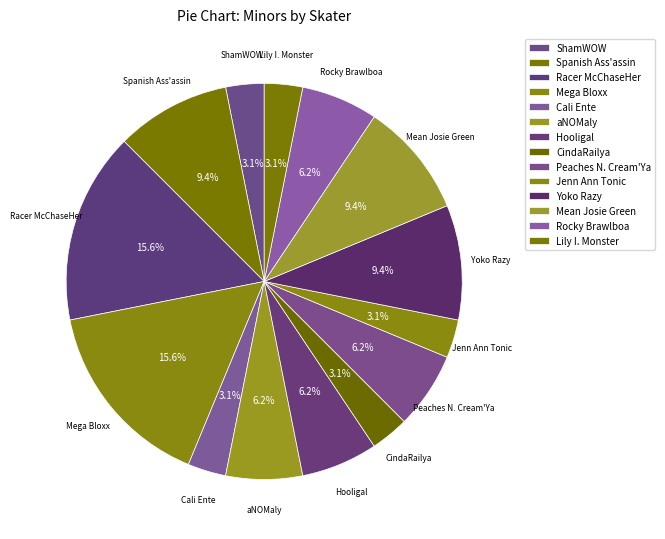

Combined, do Mega Bloxx and Spanish Ass'assin account for over 50%?

No